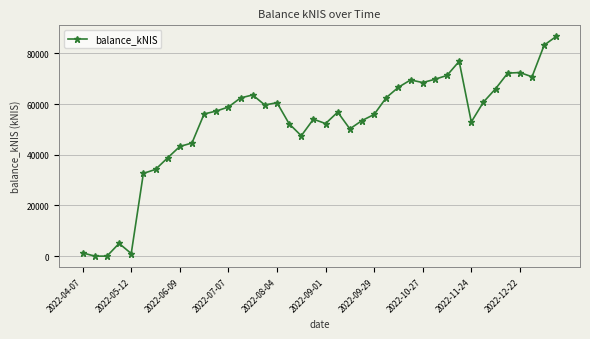

Is this an area chart (filled region under the line)?

No